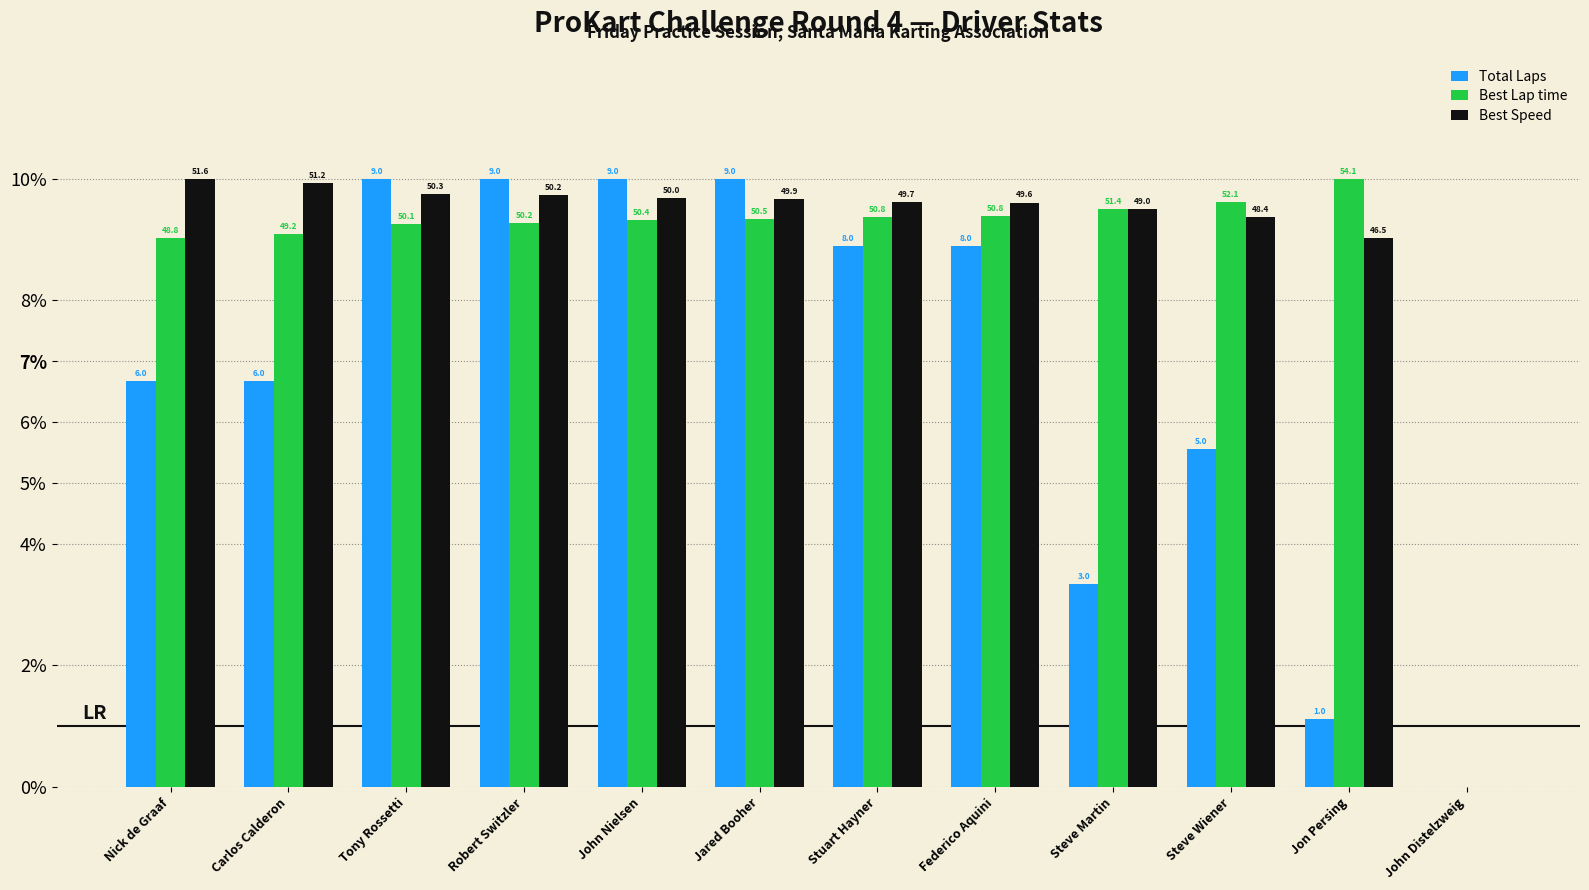

Which label corresponds to the largest value in the chart?

Tony Rossetti